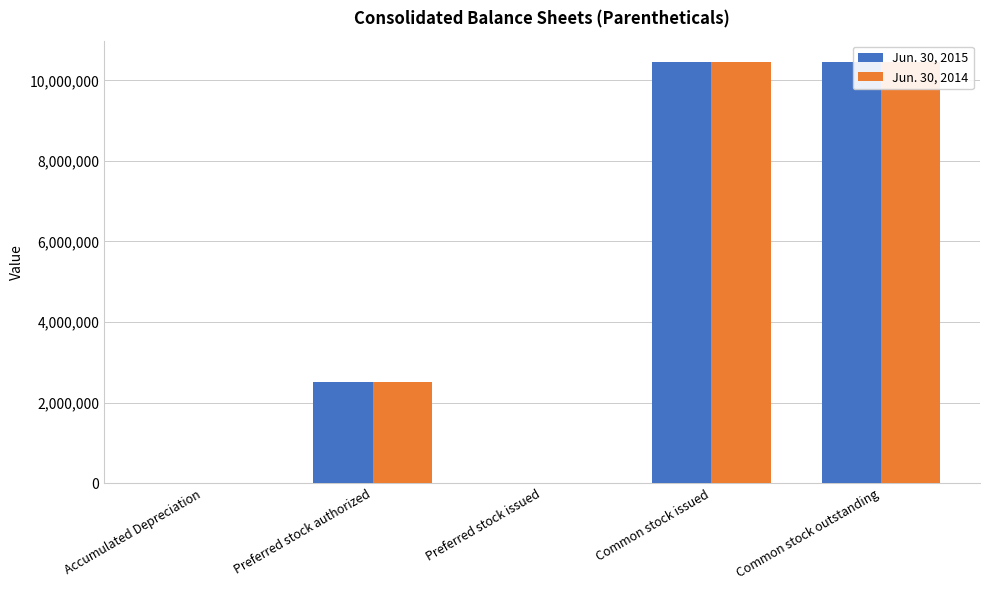

The Jun. 30, 2014 series shows 143 at Accumulated Depreciation. True or false?

True